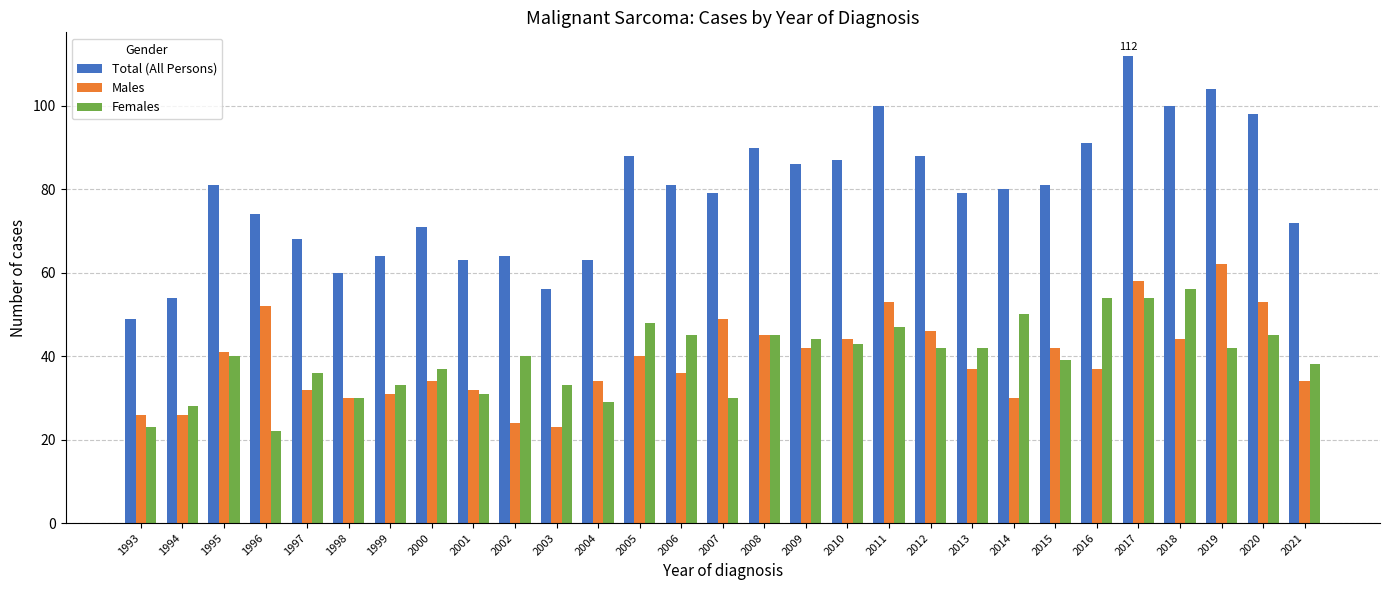

What is the difference between the maximum and second lowest values in the Total (All Persons) series?

58